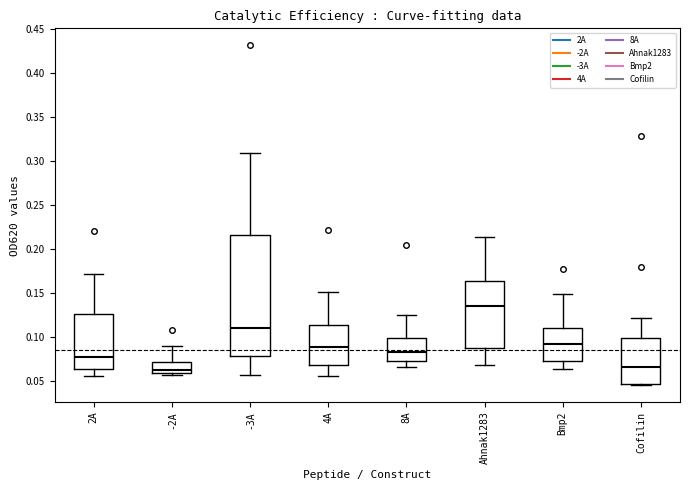

Which box is the tallest, from its lower edge to its upper edge?

-3A